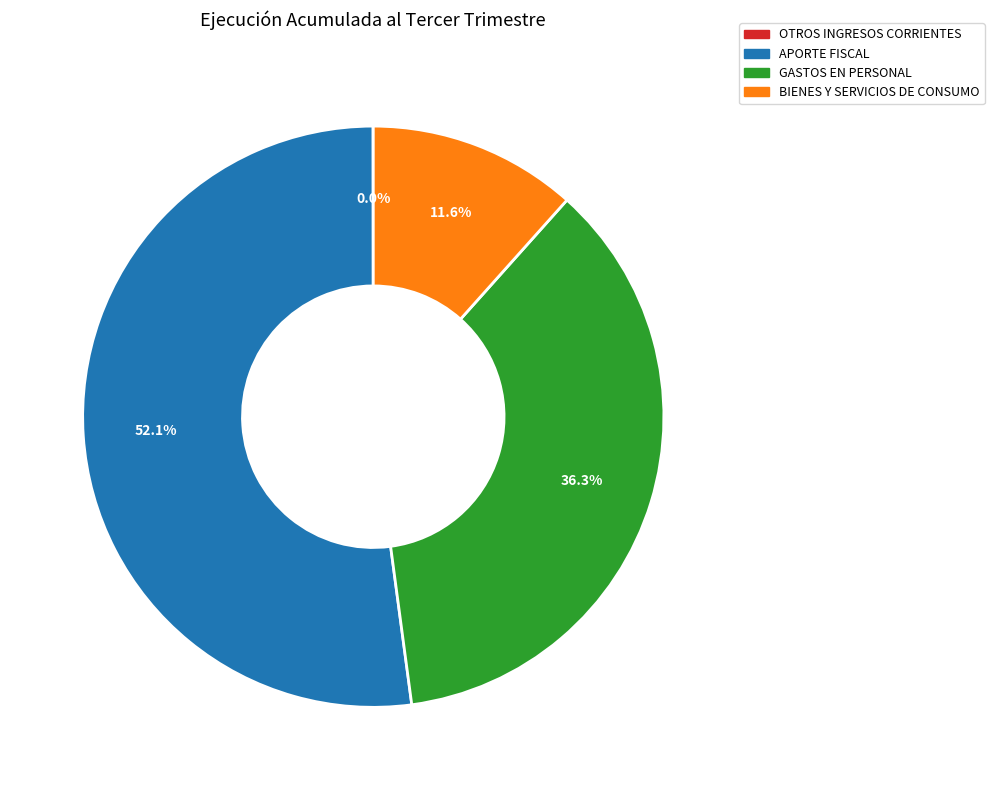

To the nearest percent, what is the average slice percentage?

25%